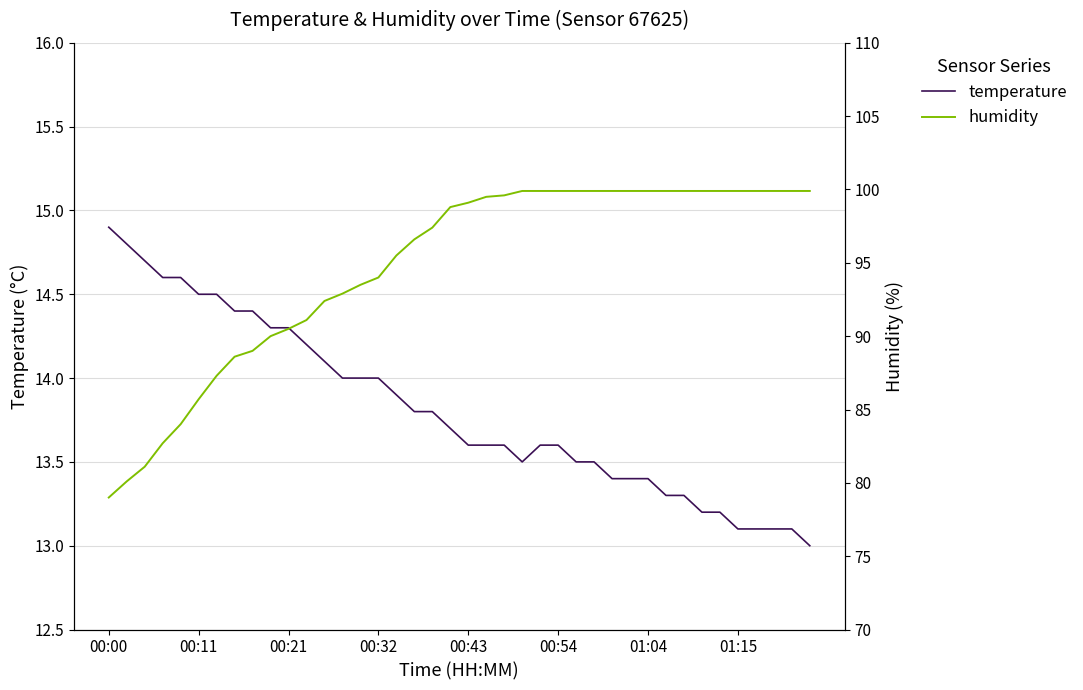

The value of temperature at 00:54 is 13.6. True or false?

True